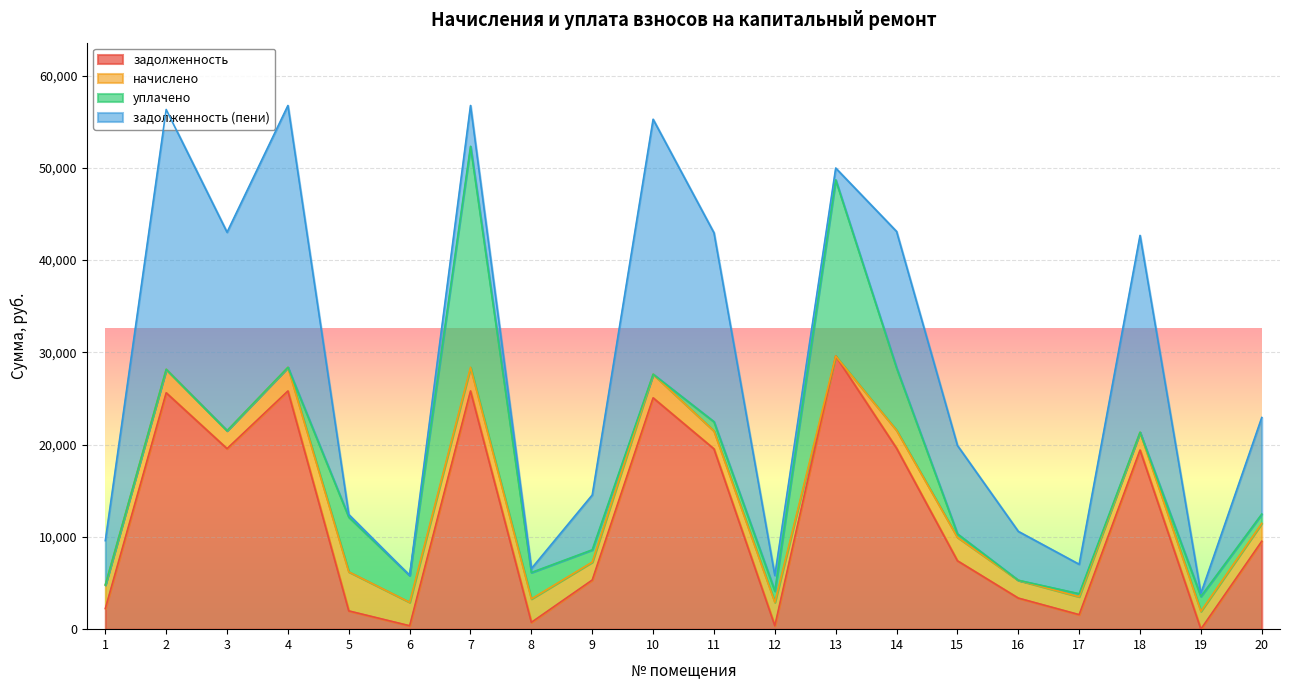

What is the maximum value shown in the chart?

29596.4